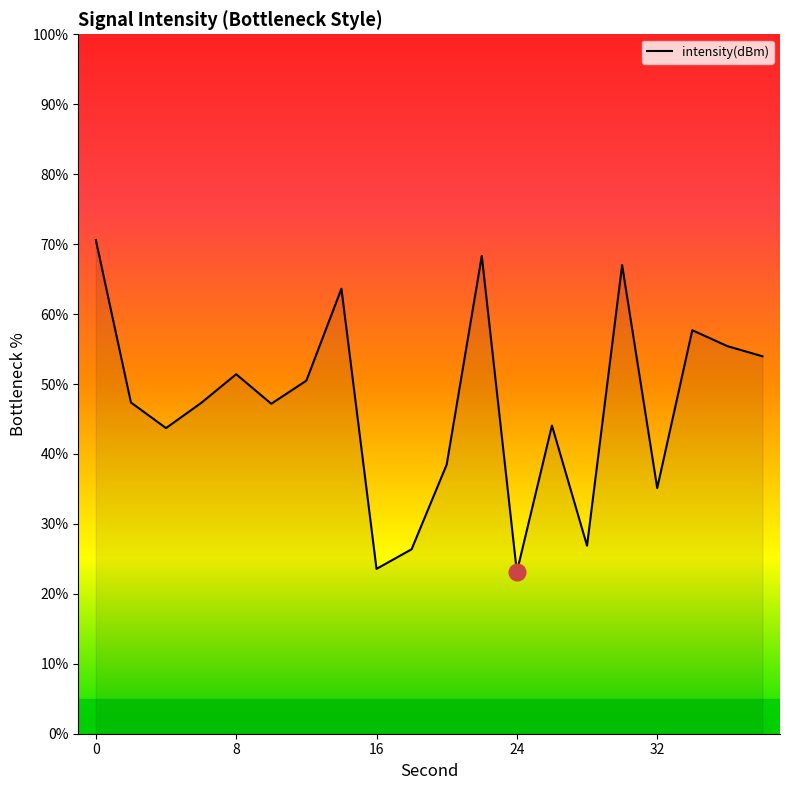

Does the chart display data point markers on the line(s)?

No